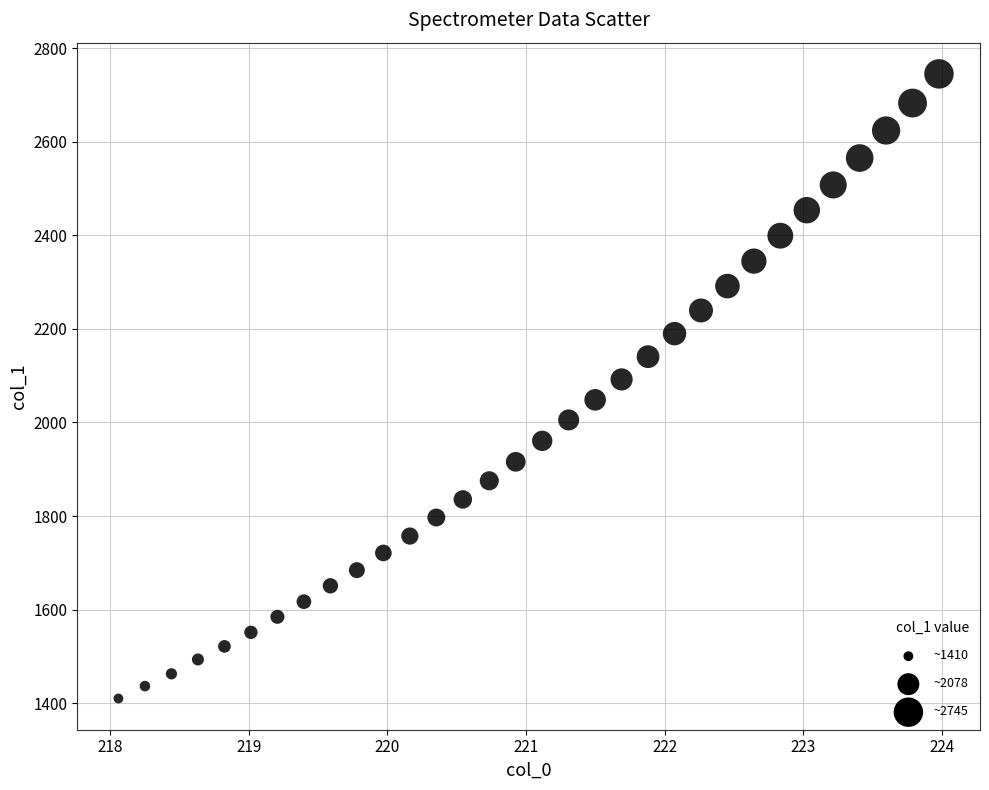

What is the range of Y values (max minus min)?

1334.9